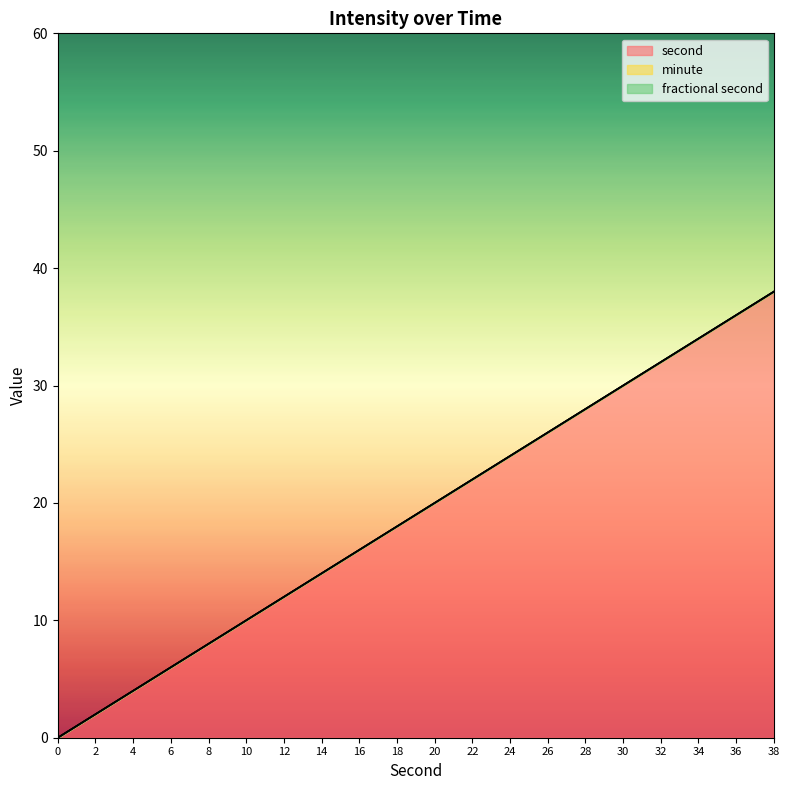

What is the total value across all series at 32?

32